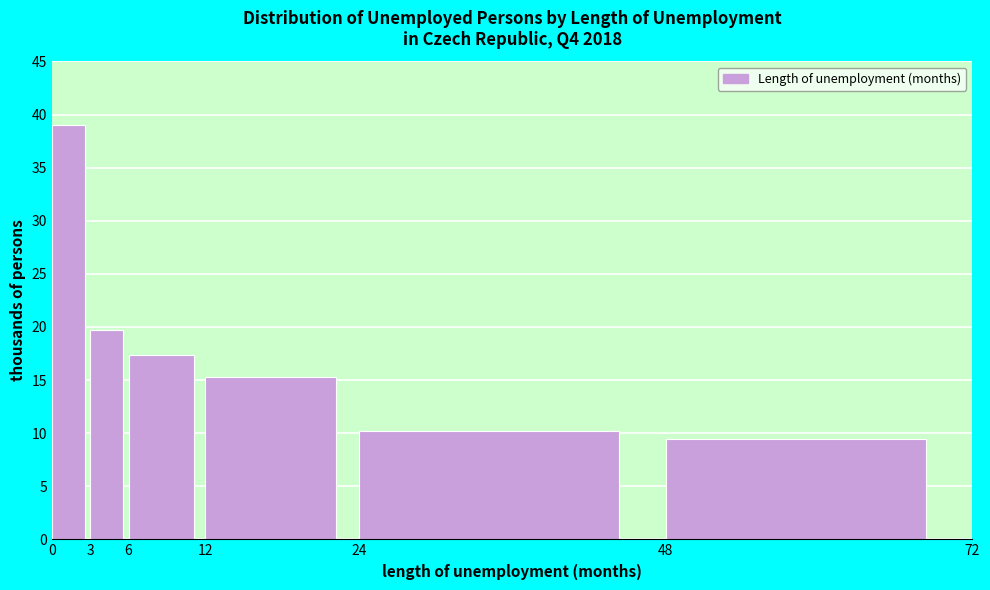

Reading left to right, transcribe all the data shown in this chart.

39.0	19.7	17.4	15.3	10.2	9.4